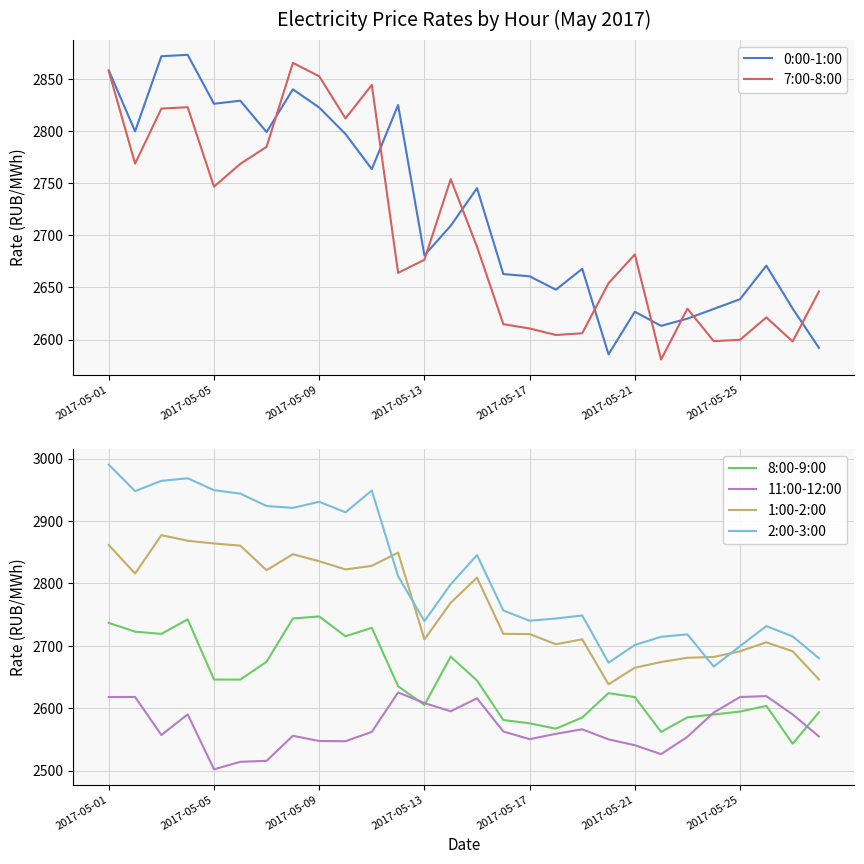

What is the value of the 0:00-1:00 point at the 24th from the left?

2629.3